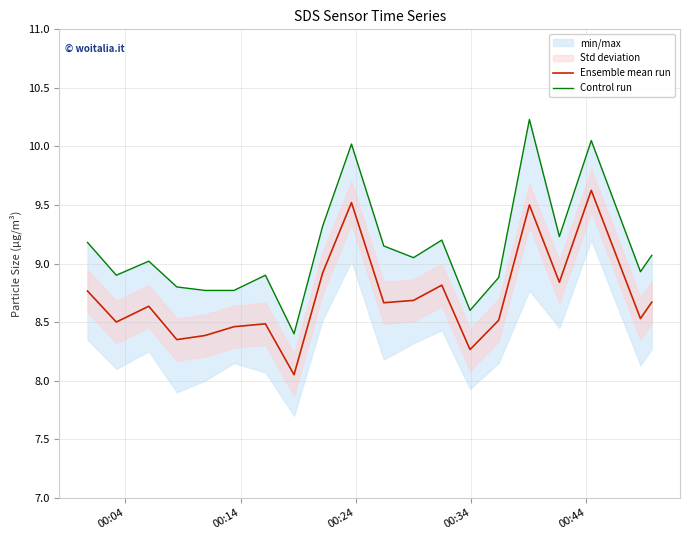

Is this an area chart (filled region under the line)?

No